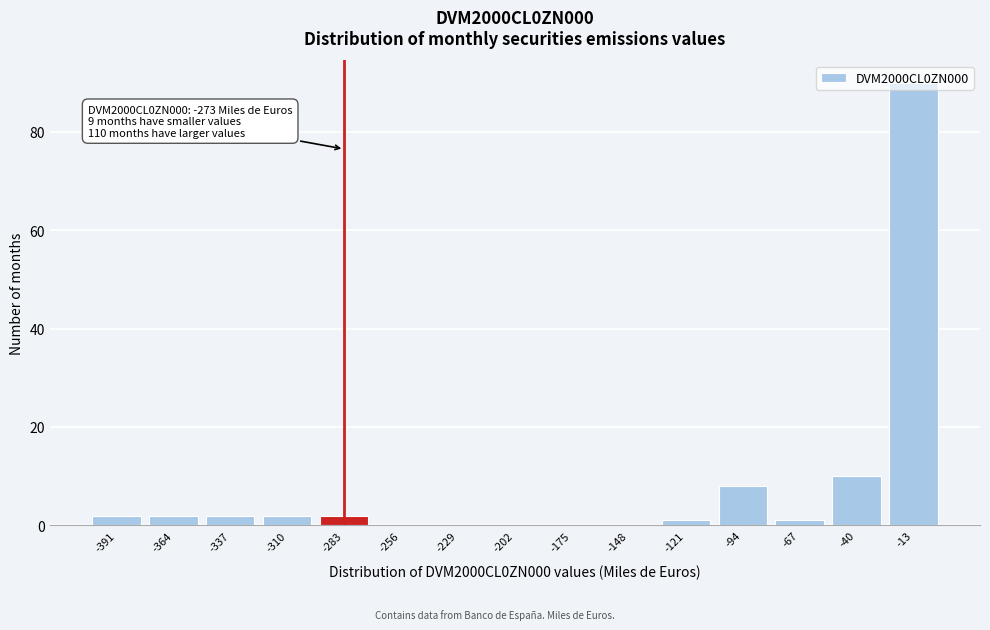

What is the change in value from -337 to -13?

+88